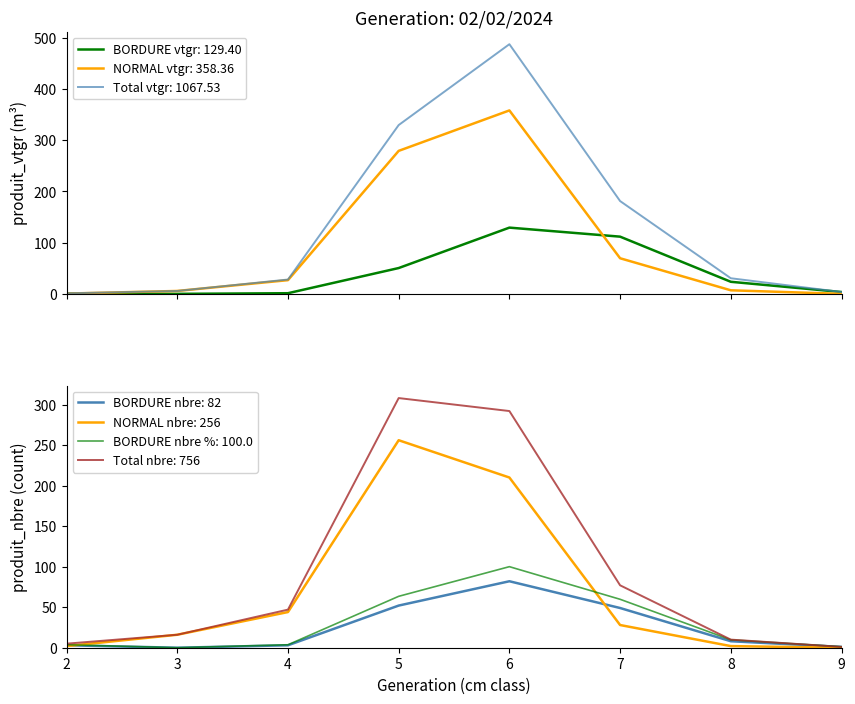

What is the highest value of the NORMAL vtgr: 358.36 series?

358.4